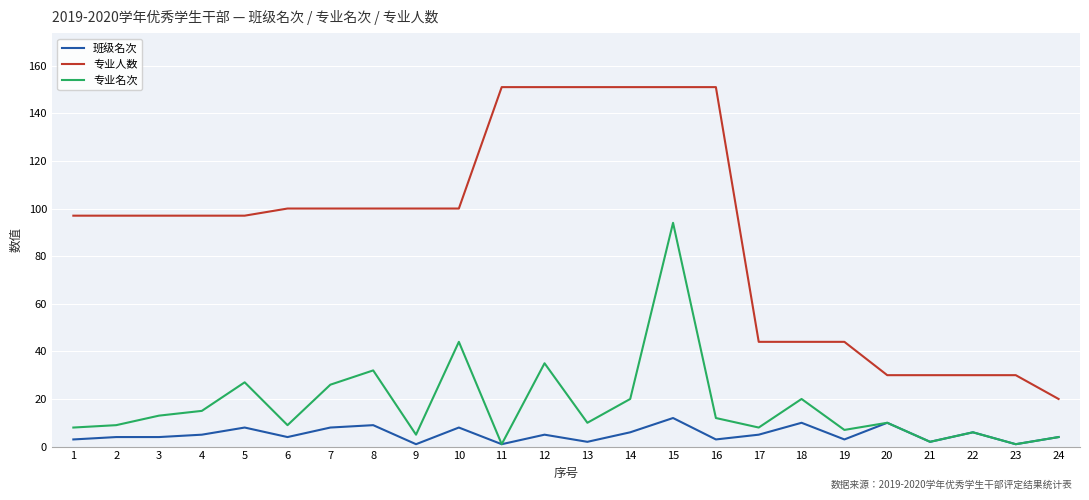

True or false: 专业人数 and 专业名次 intersect in this chart.

False